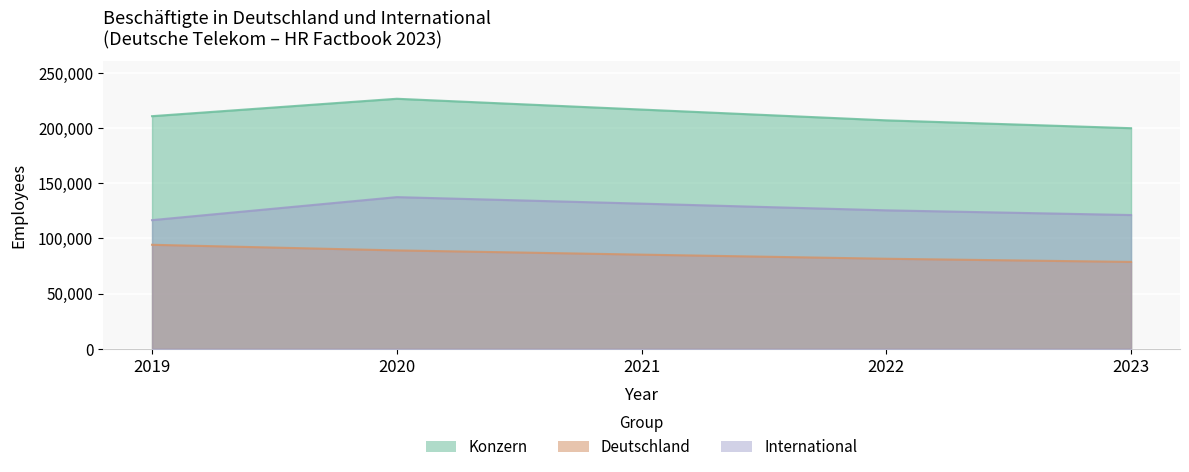

The International series shows 121052 at 2023. True or false?

True